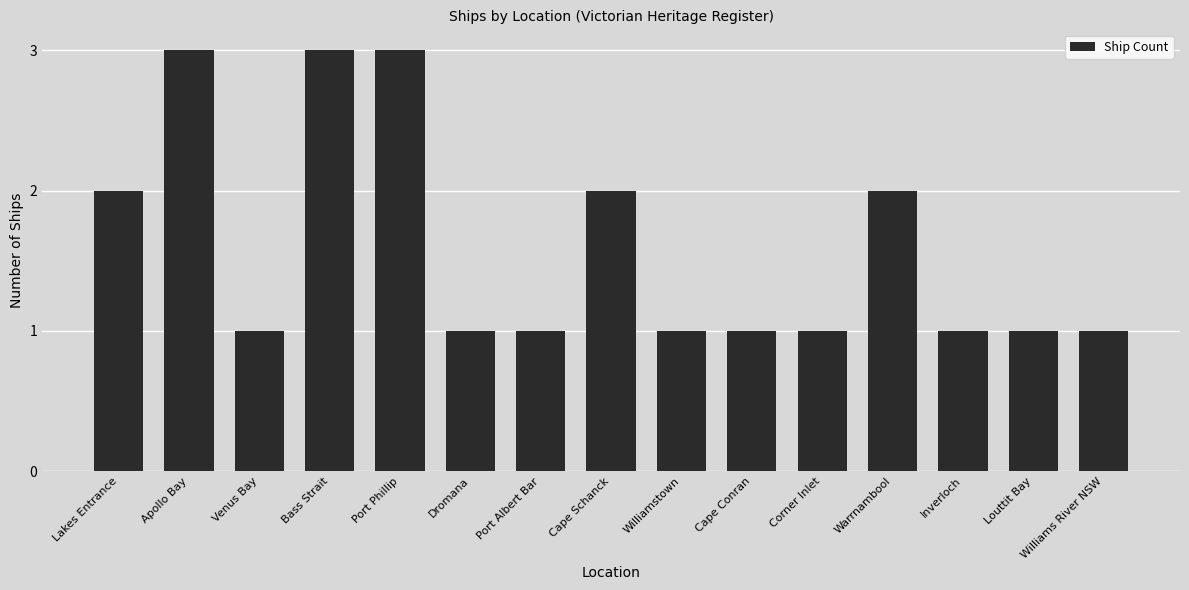

What is the approximate value at Apollo Bay?

3